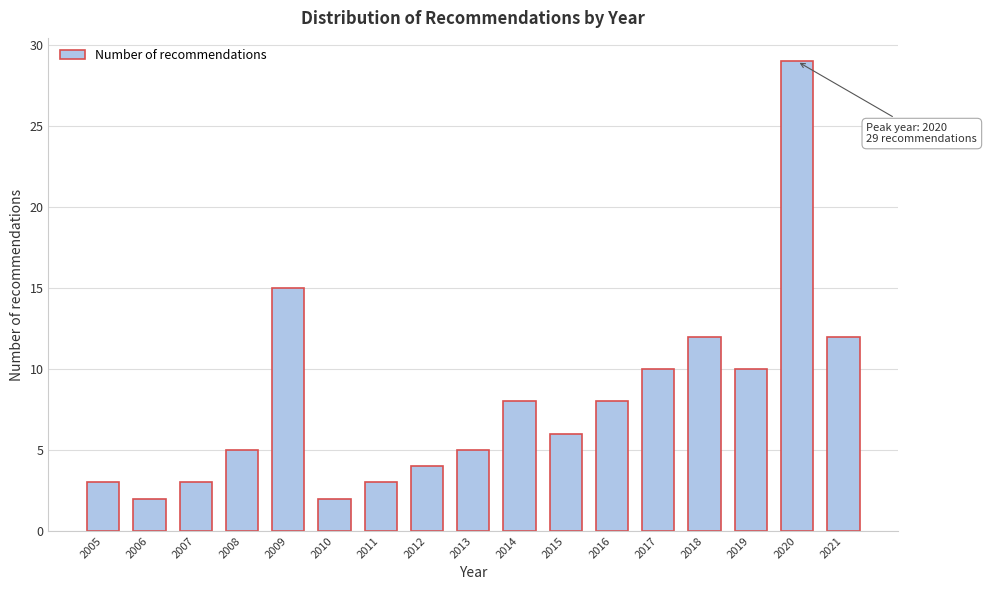

Reading left to right, what are all the values shown in this chart?

3	2	3	5	15	2	3	4	5	8	6	8	10	12	10	29	12